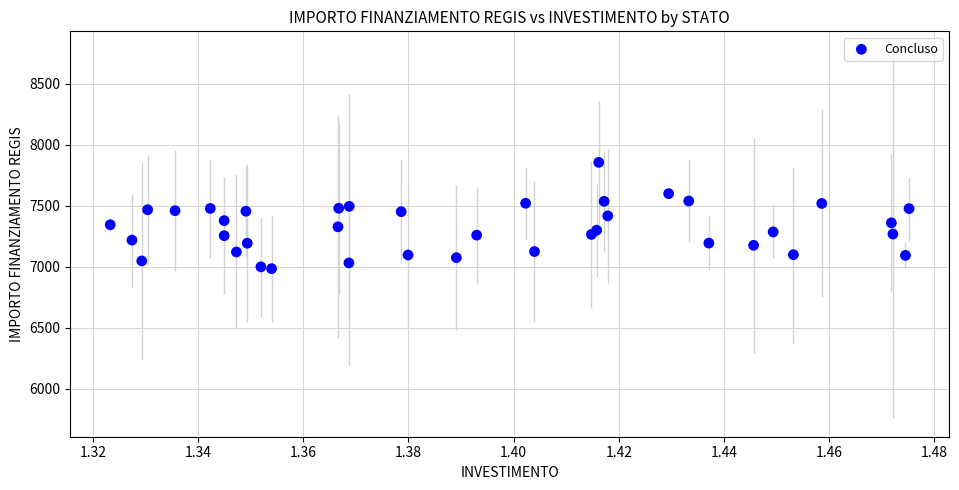

What is the range of Y values (max minus min)?

872.3